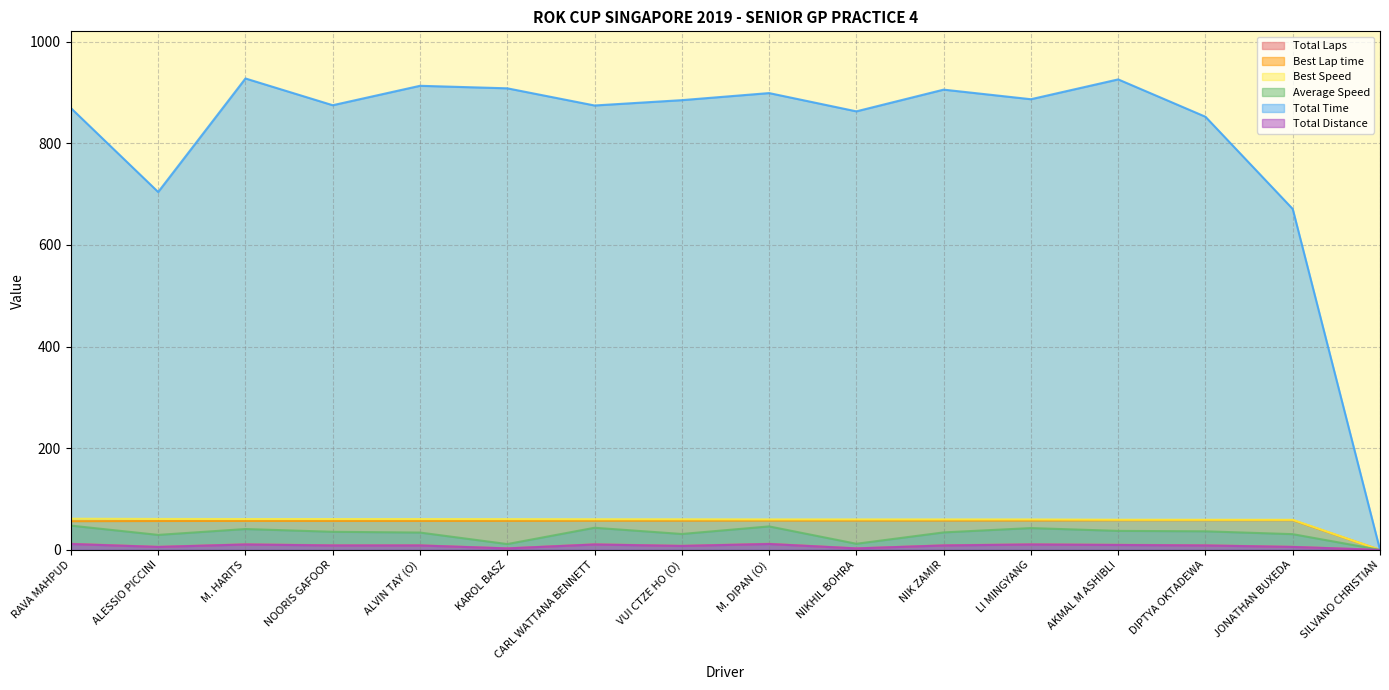

At which category is the sum across all series the highest?

M. HARITS